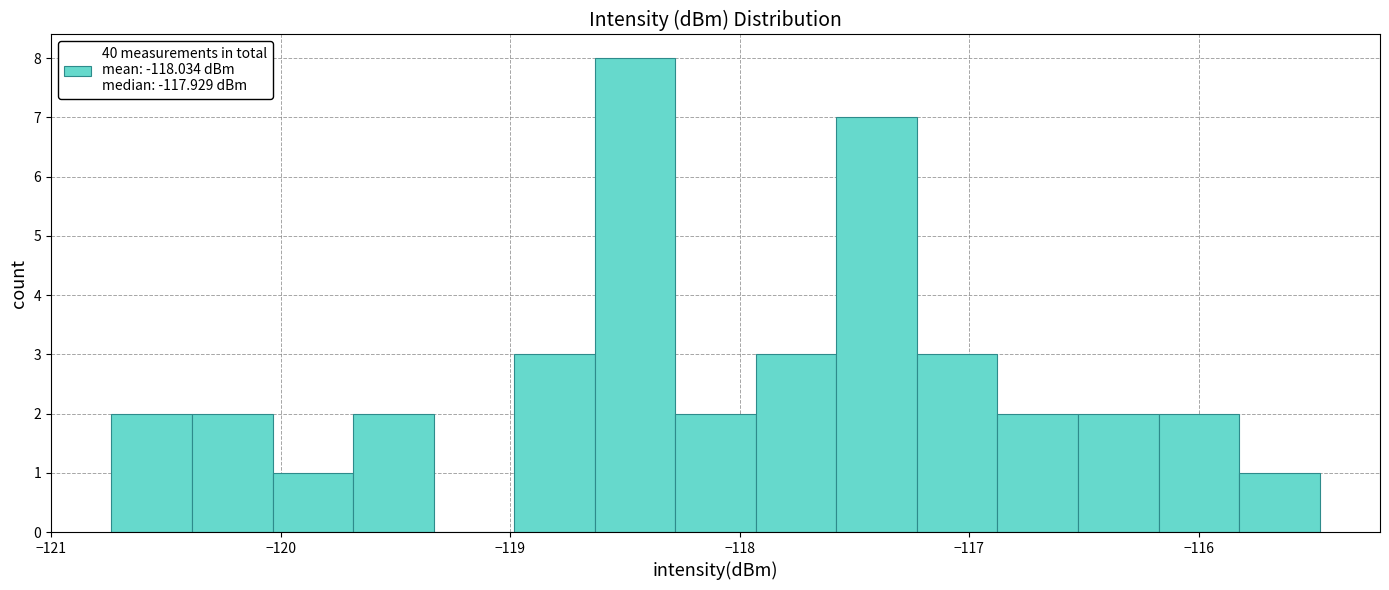

Around what value on the x-axis is the tallest bar? Give the approximate position of its centre, as read against the axis.

-118.5